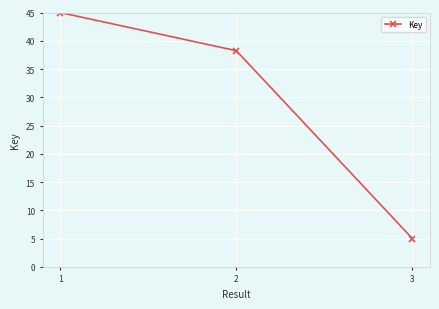

The value at 1 is 45.0. True or false?

True